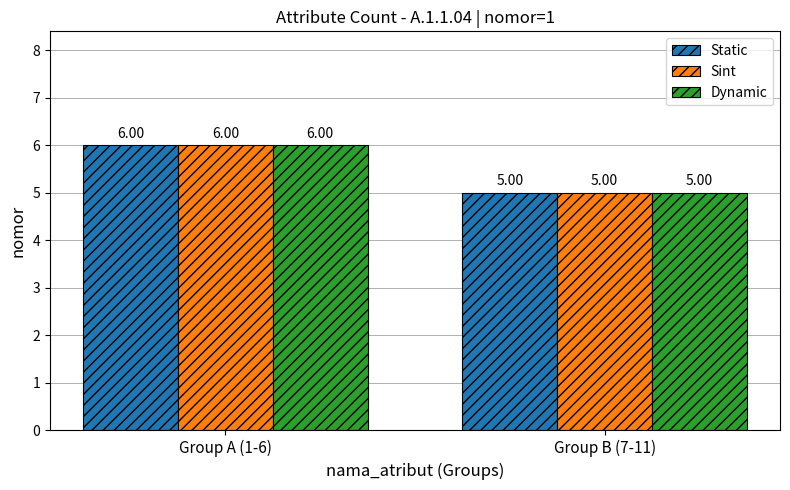

What is the sum of all Sint values?

11